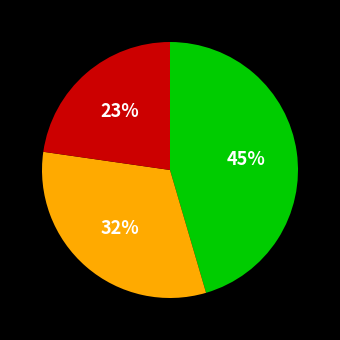

To the nearest percent, what is the average slice percentage?

33%